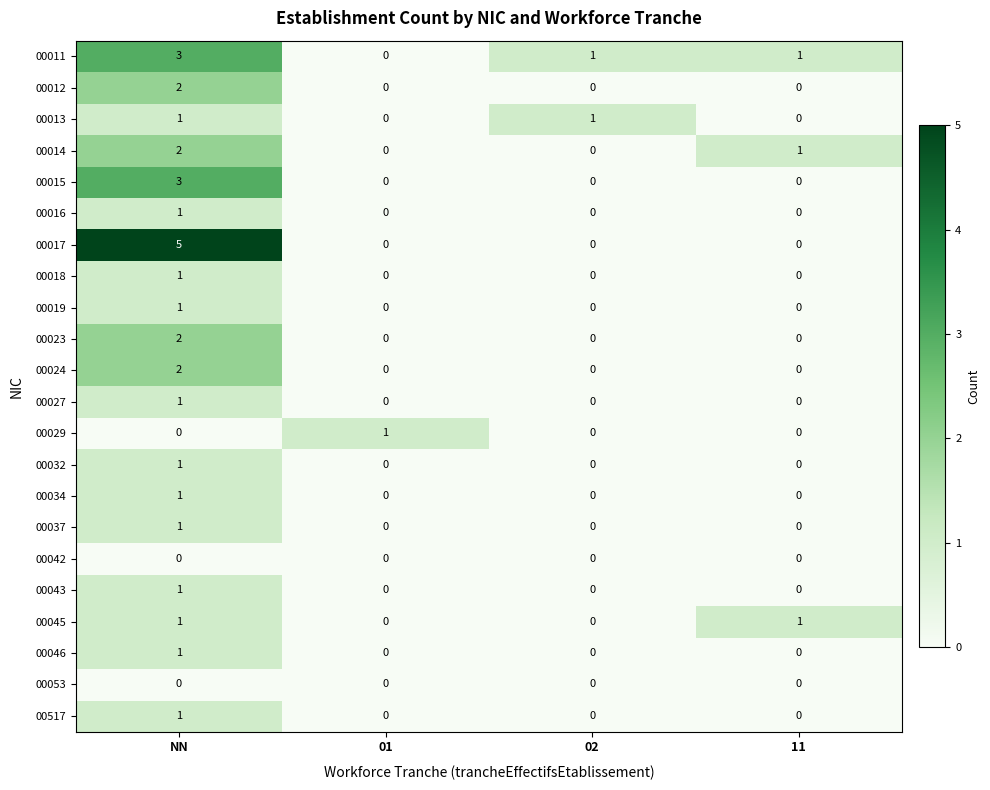

What is the maximum value shown in the chart?

5